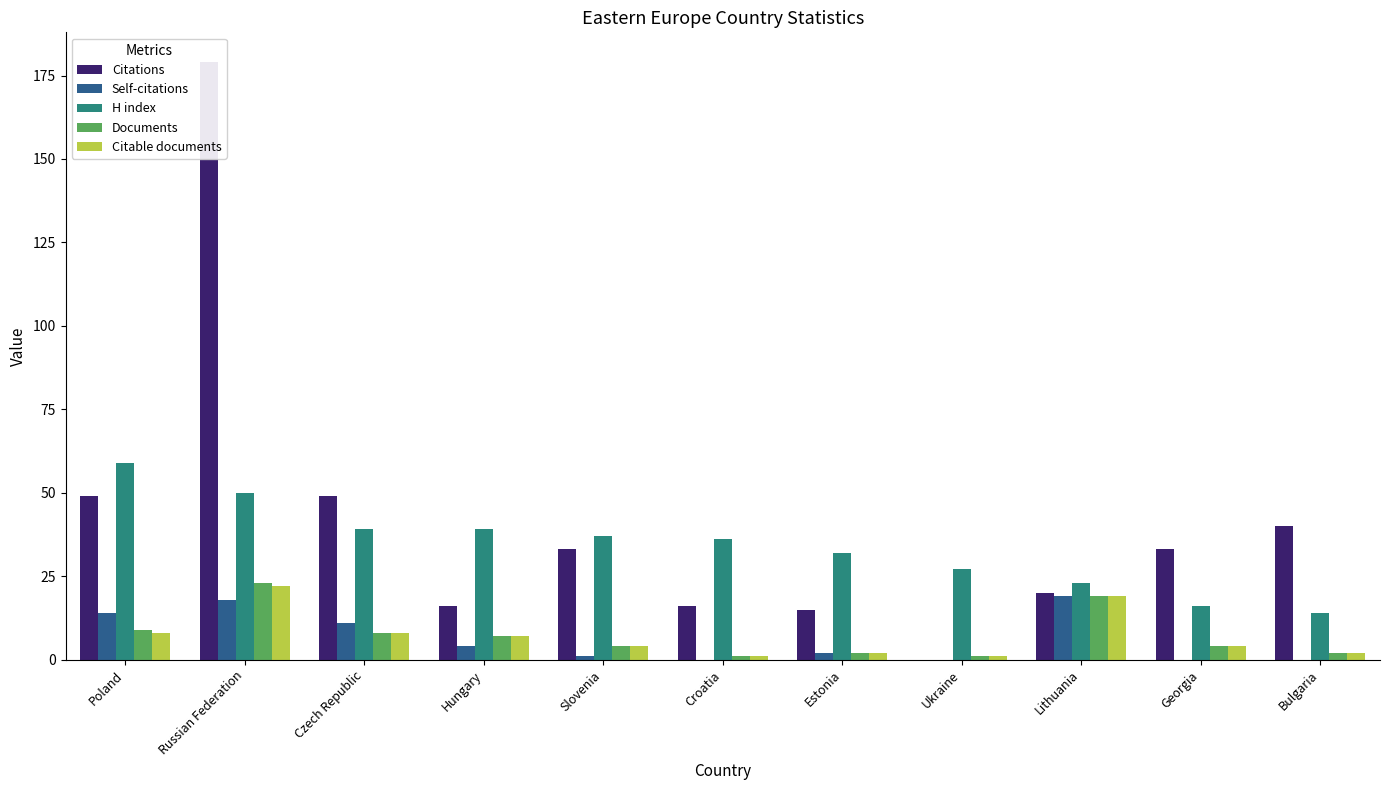

How many values in Self-citations are above zero?

7